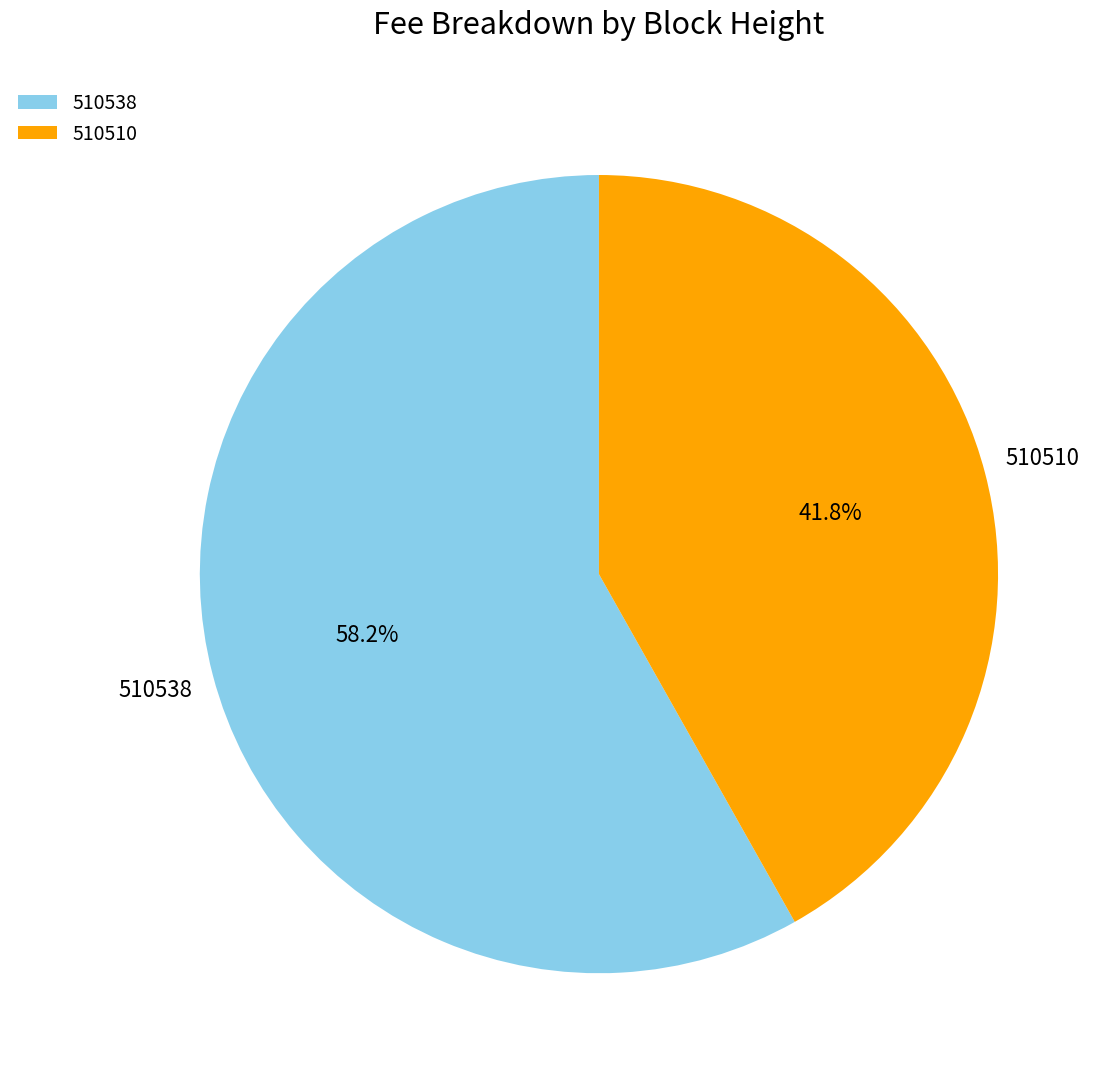

Count the number of slices in the pie.

2